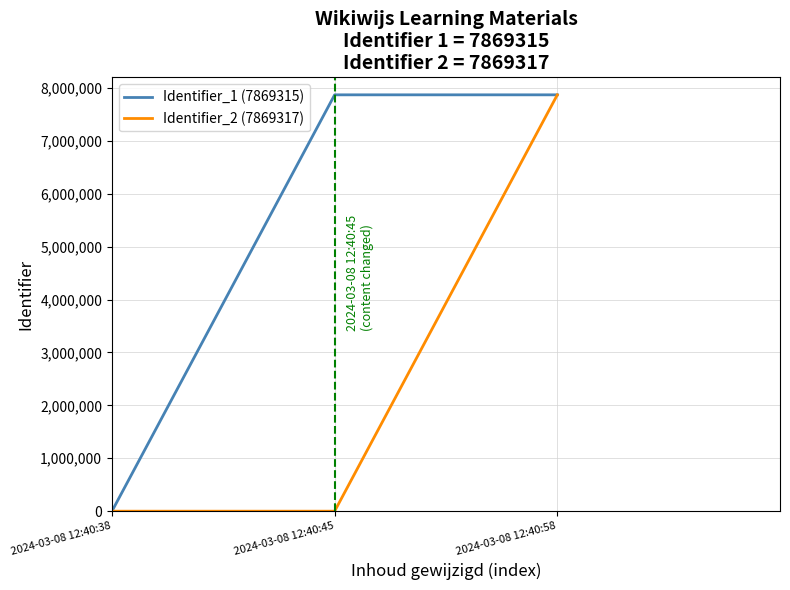

List the series in order of their overall mean, lowest first.

Identifier_2 (7869317), Identifier_1 (7869315)